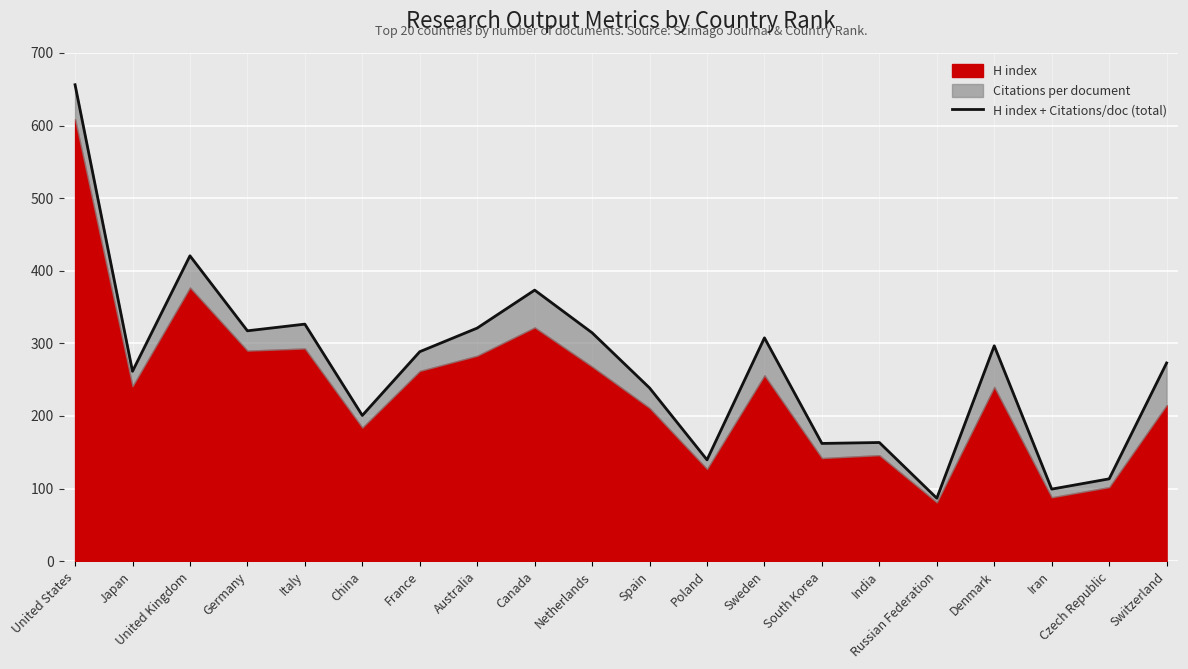

Between Czech Republic and France, which is larger?

France